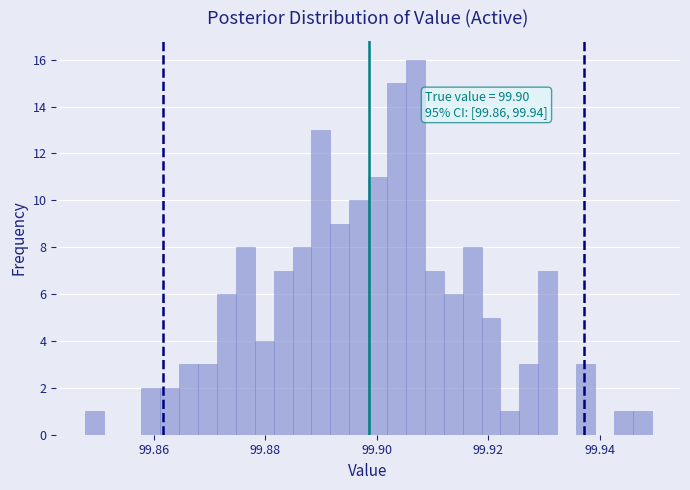

Around what value on the x-axis is the tallest bar? Give the approximate position of its centre, as read against the axis.

99.906